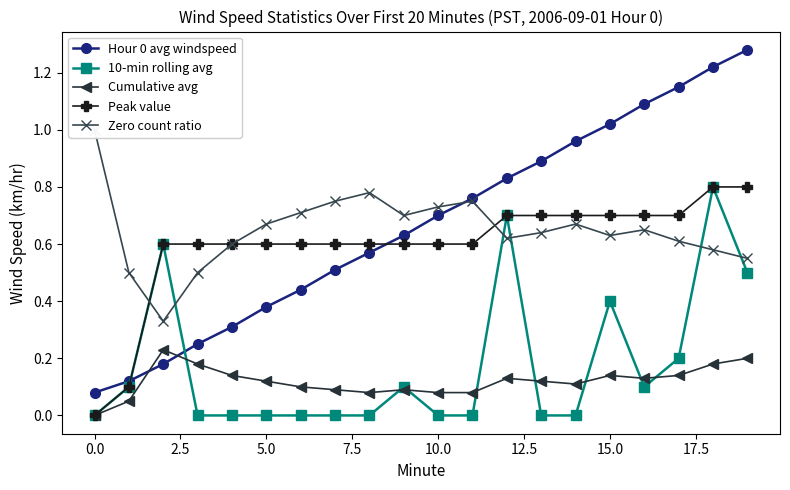

Which series ends up on top after the final intersection of Hour 0 avg windspeed and 10-min rolling avg?

Hour 0 avg windspeed